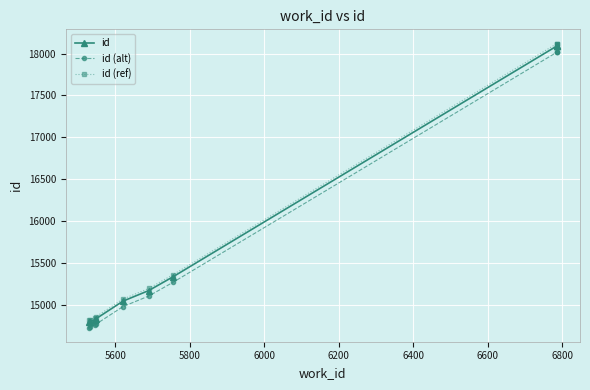

The value of id (ref) at 6000 is 4777.2. True or false?

False